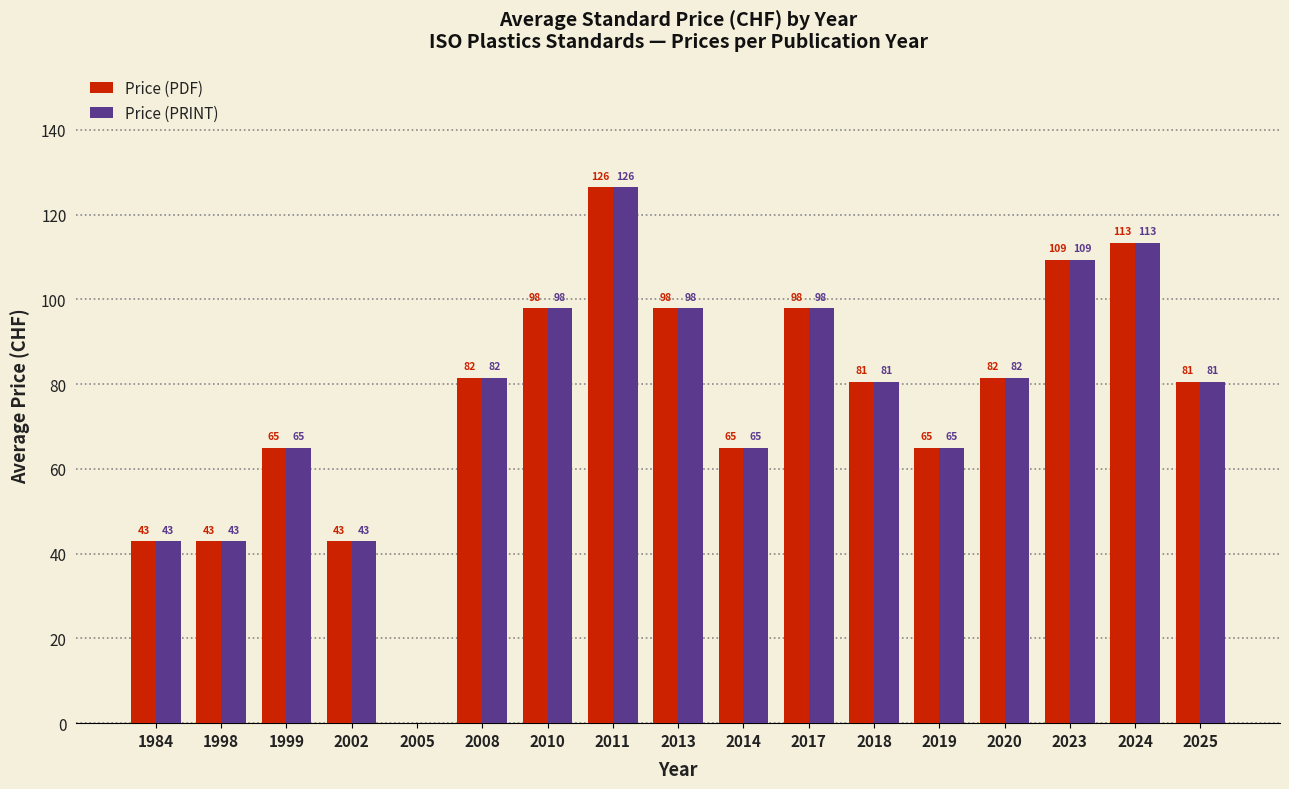

How many values in the Price (PRINT) series exceed 80?

10